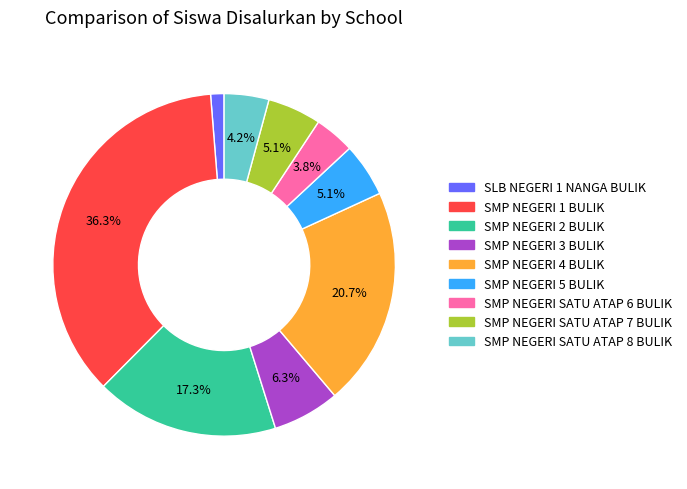

To the nearest percent, what is the difference between the largest and smallest slice percentages?

35%